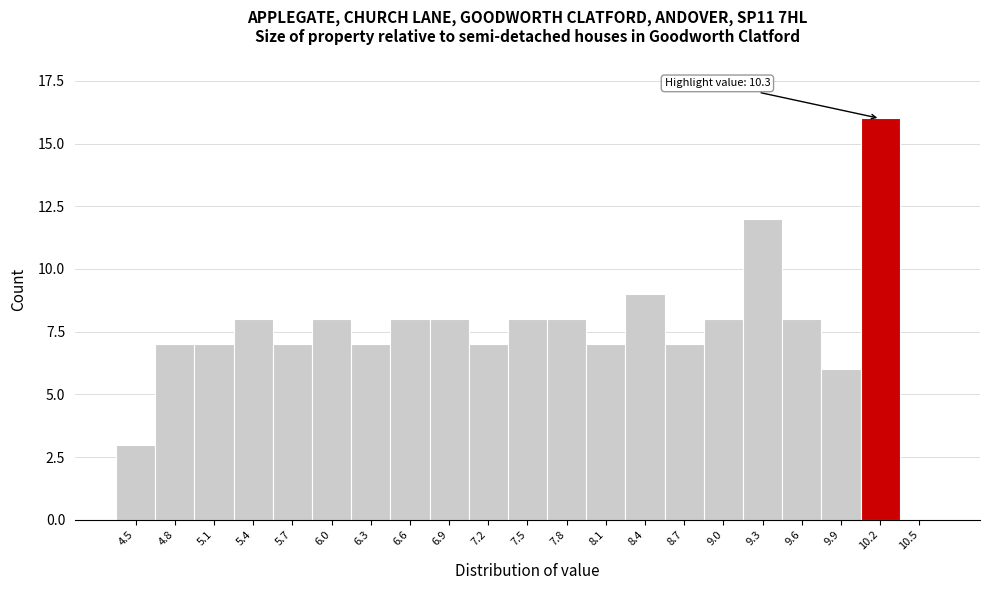

Reading left to right, transcribe all the data shown in this chart.

4.5=3	4.8=7	5.1=7	5.4=8	5.7=7	6.0=8	6.3=7	6.6=8	6.9=8	7.2=7	7.5=8	7.8=8	8.1=7	8.4=9	8.7=7	9.0=8	9.3=12	9.6=8	9.9=6	10.2=16	10.5=0